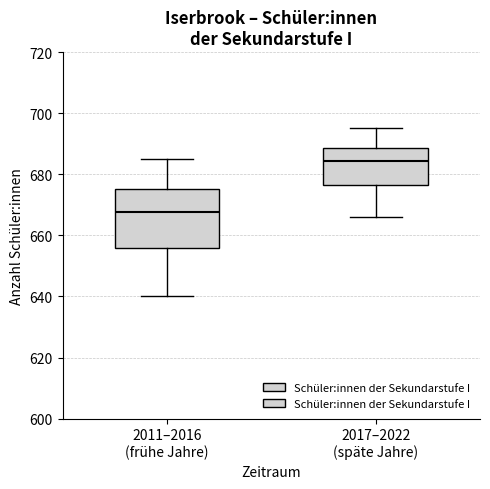

Where is the upper edge of the box for 2011–2016 (frühe Jahre) on the y-axis? The values are not printed on the chart, so give them approximately, as read against the axis.

676